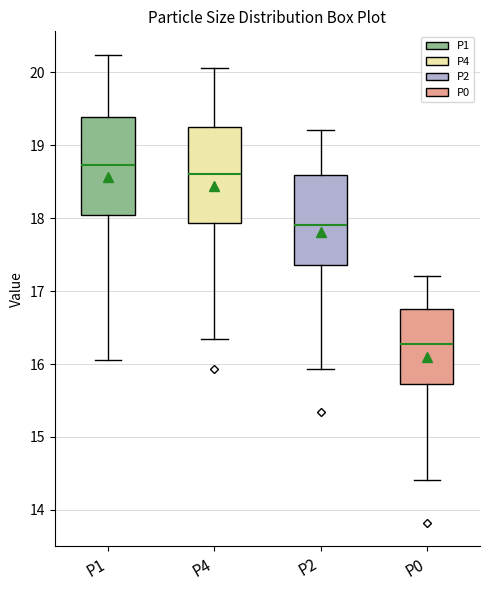

Reading left to right, transcribe this box plot: for each box, give where its median line is, the range the box spans, and where its two whiskers end, as read against the y-axis. The values are not printed on the chart, so give them approximately, as read against the axis.

P1: median 18.7, box 18.0 to 19.4, whiskers 16.1 to 20.2
P4: median 18.6, box 17.9 to 19.3, whiskers 16.4 to 20.1
P2: median 17.9, box 17.4 to 18.6, whiskers 15.9 to 19.2
P0: median 16.3, box 15.7 to 16.8, whiskers 14.4 to 17.2